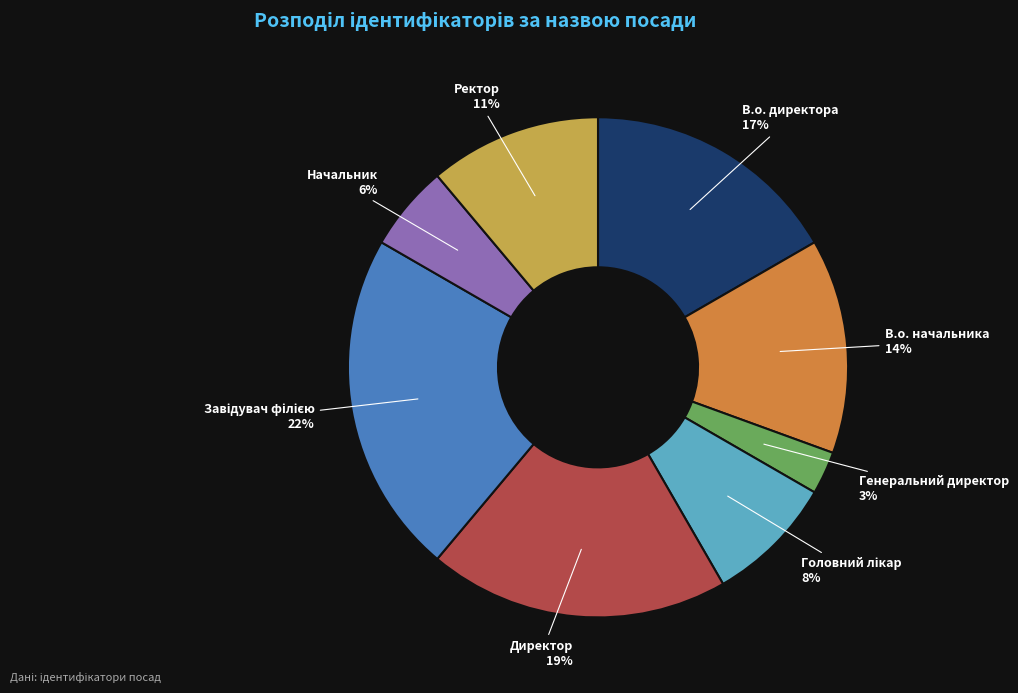

Which category has the smallest portion of the pie?

Генеральний директор